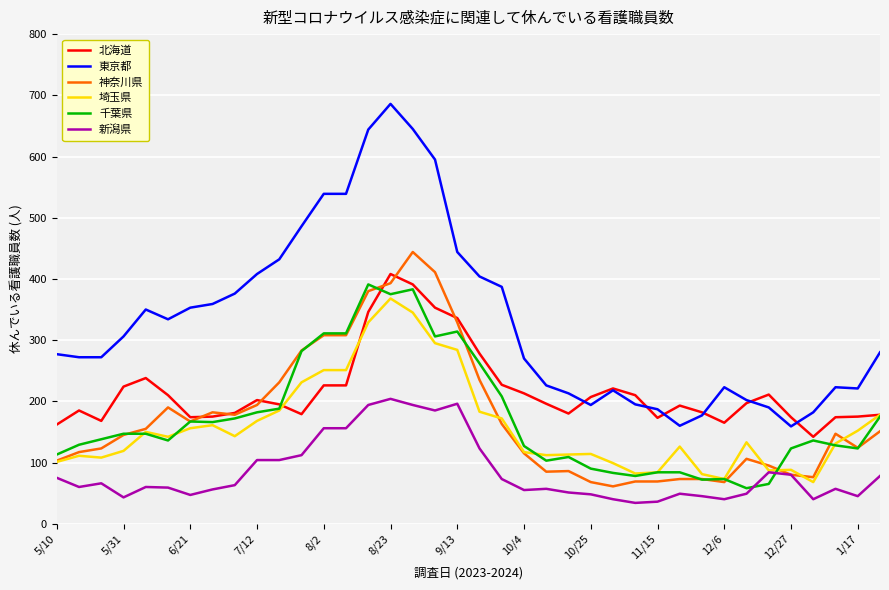

Which series has the widest spread of values?

東京都